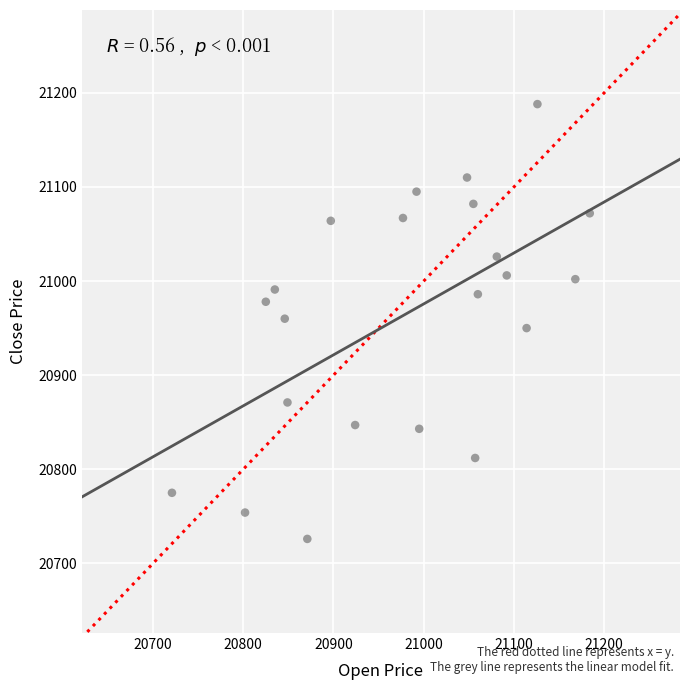

What is the range of X values (max minus min)?

463